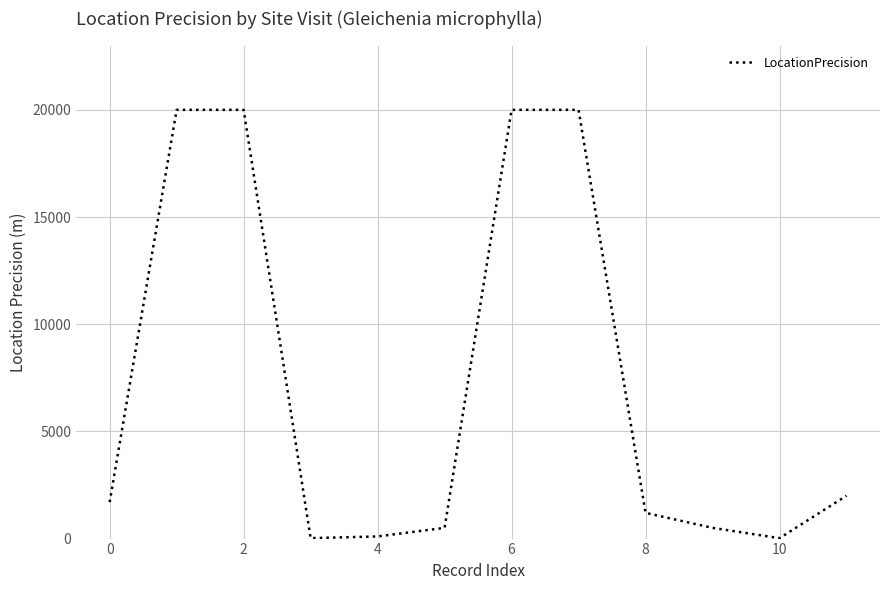

Is it true that the value at 2 is 5487?

False